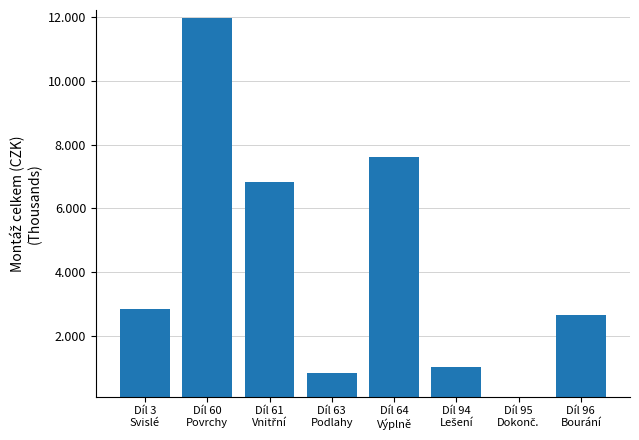

Are the bars horizontal?

No